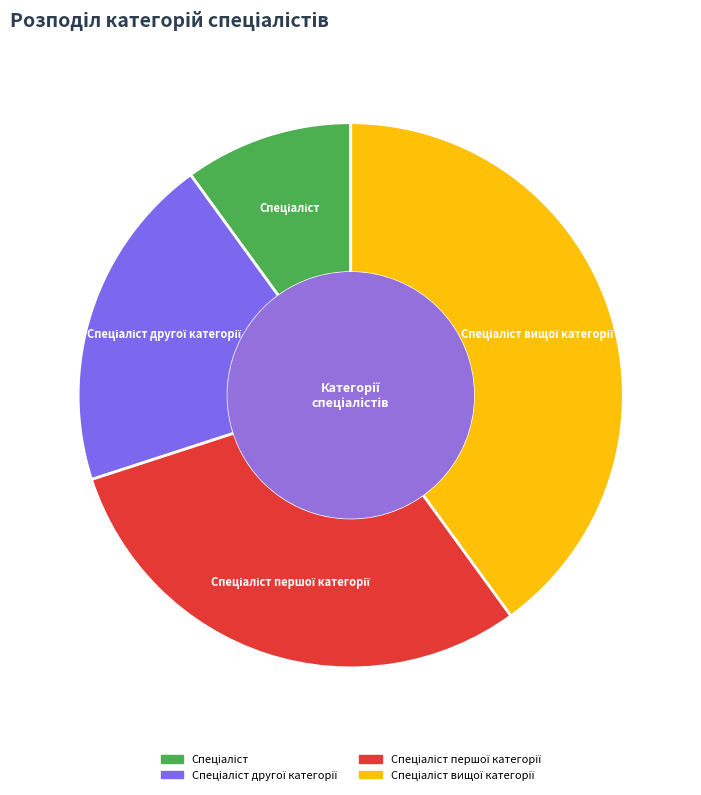

Is there a majority slice in this chart?

No